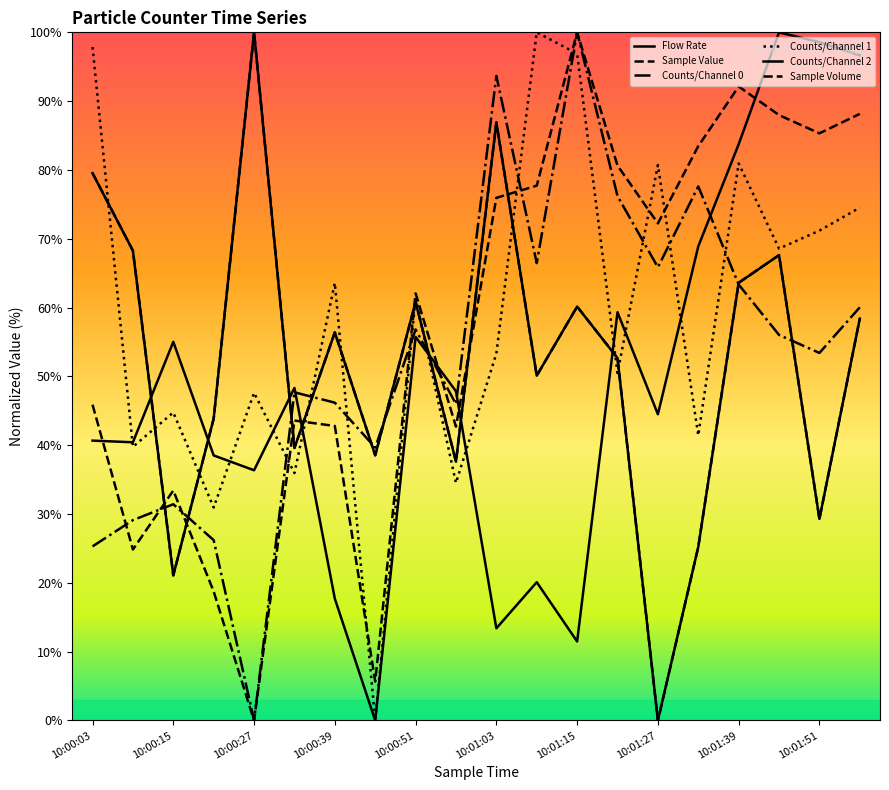

Is this an area chart (filled region under the line)?

No